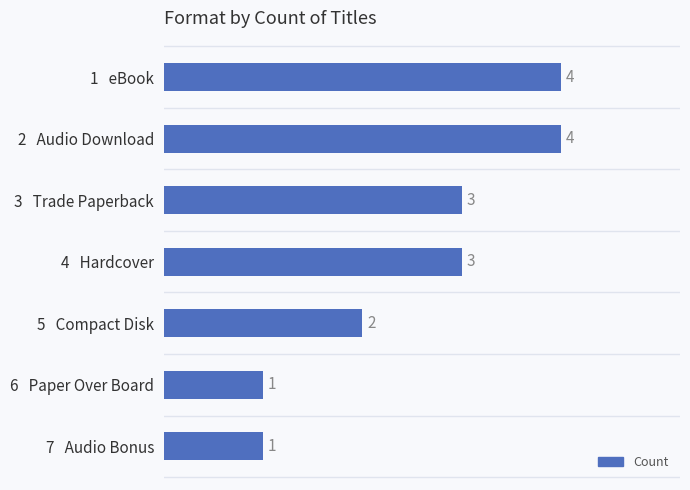

Reading bottom to top, what are all the values shown in this chart?

1	1	2	3	3	4	4